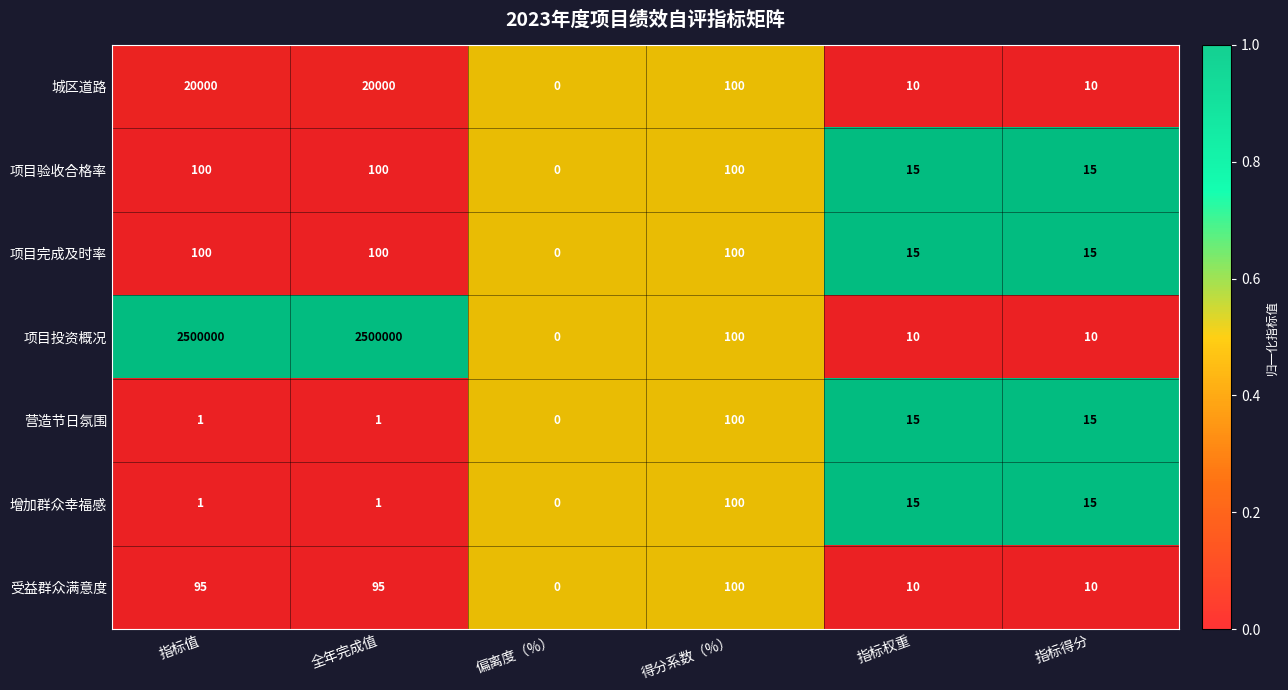

At which label does 城区道路 reach its minimum?

偏离度（%）